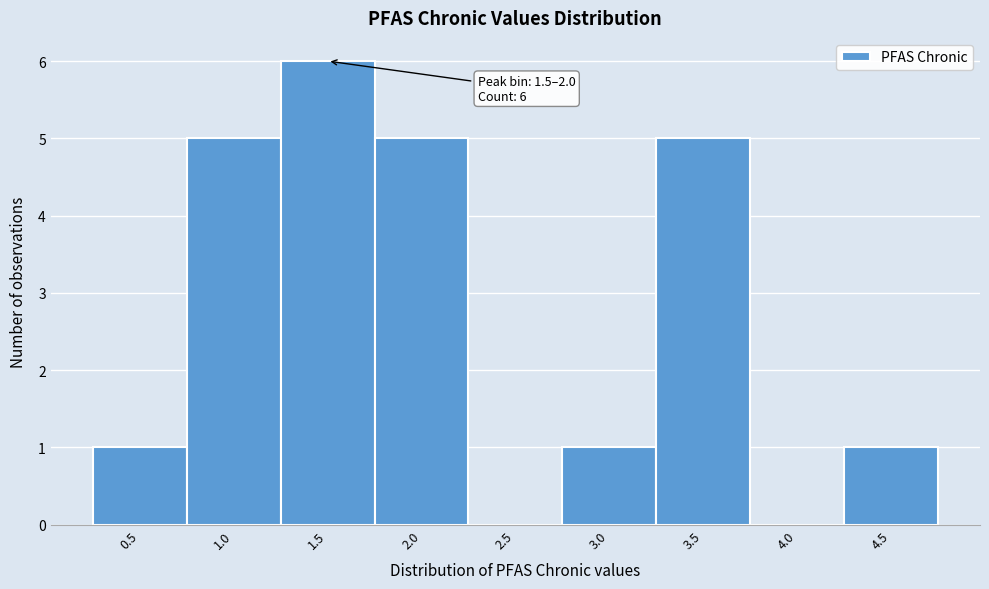

Reading right to left, list all the values displayed in this chart.

4.5=1	4.0=0	3.5=5	3.0=1	2.5=0	2.0=5	1.5=6	1.0=5	0.5=1